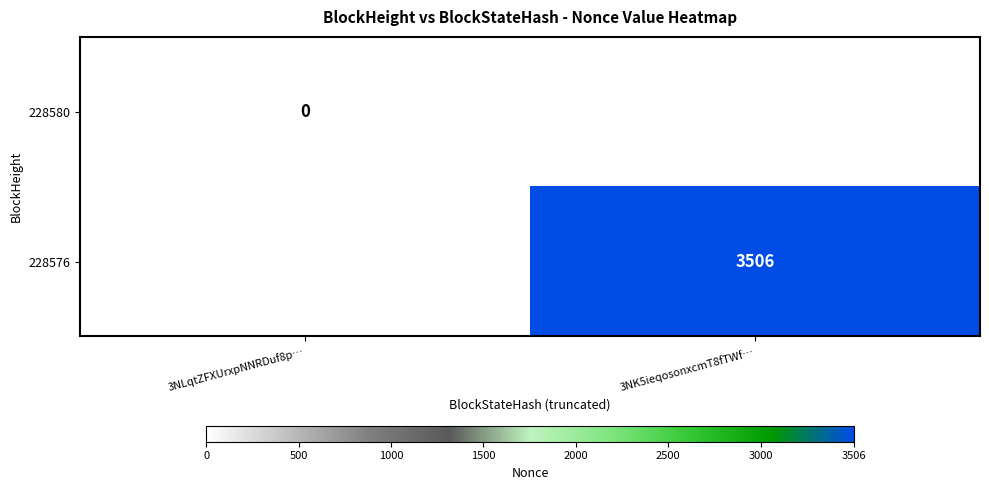

Is it true that 228576 equals 5105 at 3NK5ieqosonxcmT8fTWf…?

False